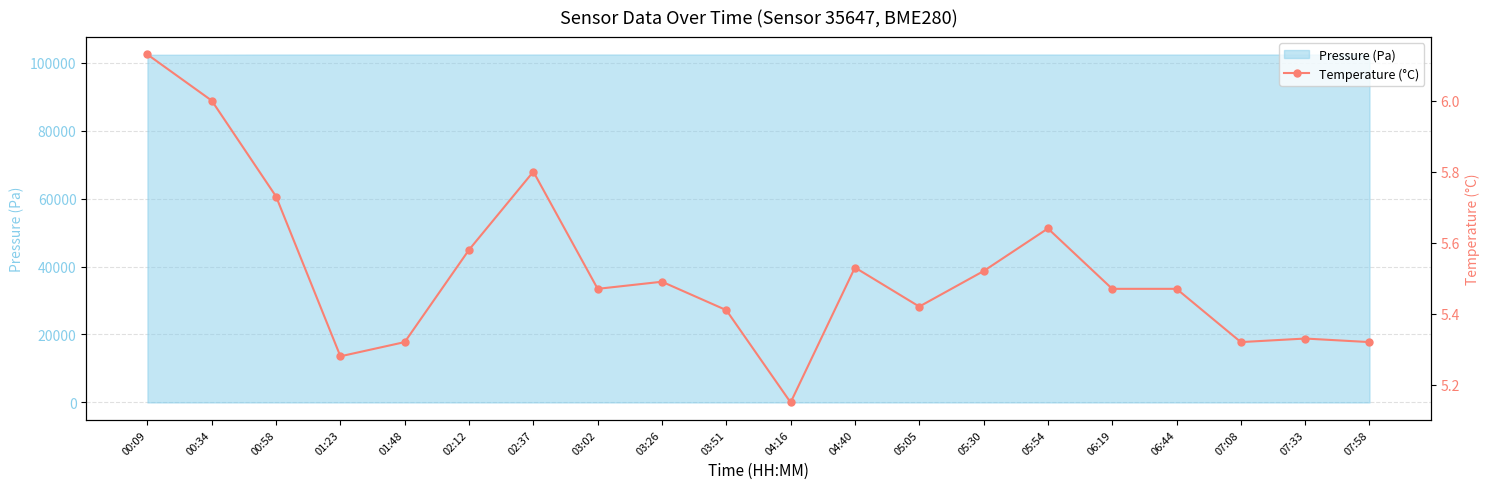

What is the label of the 9th point from the right?

04:40